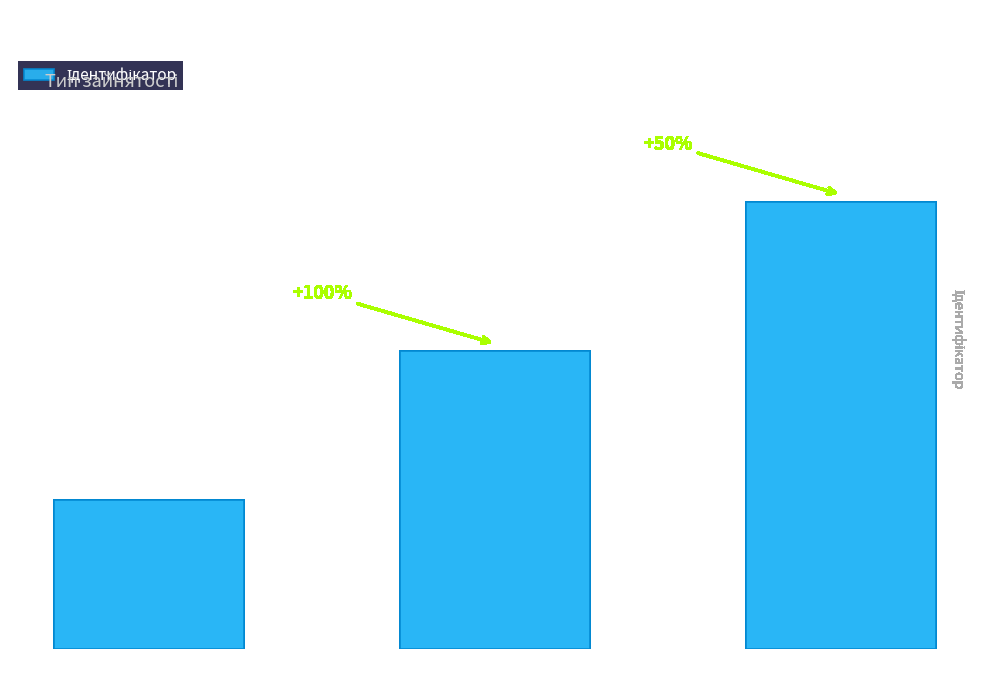

What is the value of the 2nd bar from the left?

2